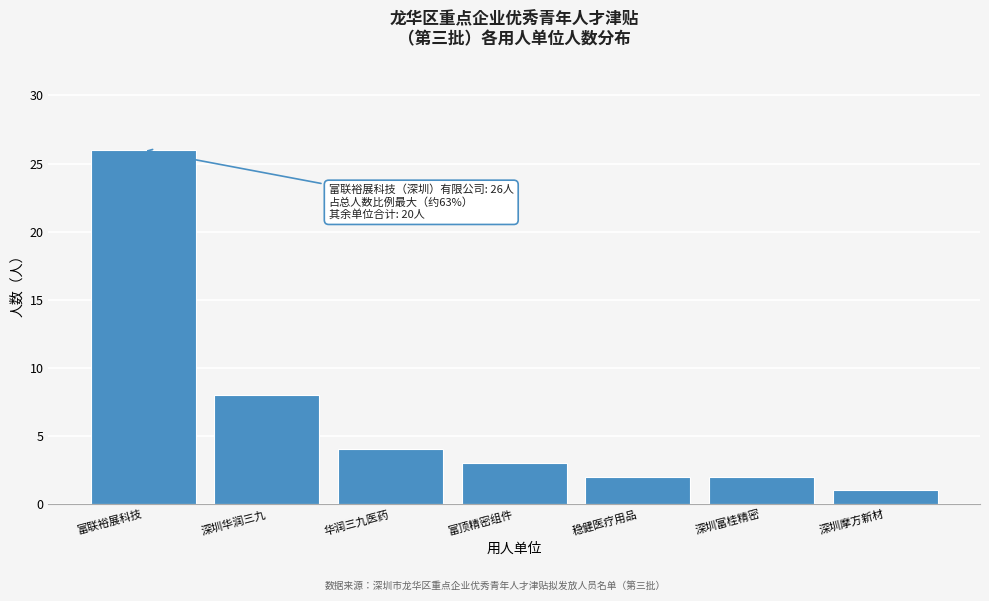

Reading left to right, list all the values displayed in this chart.

富联裕展科技=26	深圳华润三九=8	华润三九医药=4	富顶精密组件=3	稳健医疗用品=2	深圳富桂精密=2	深圳摩方新材=1